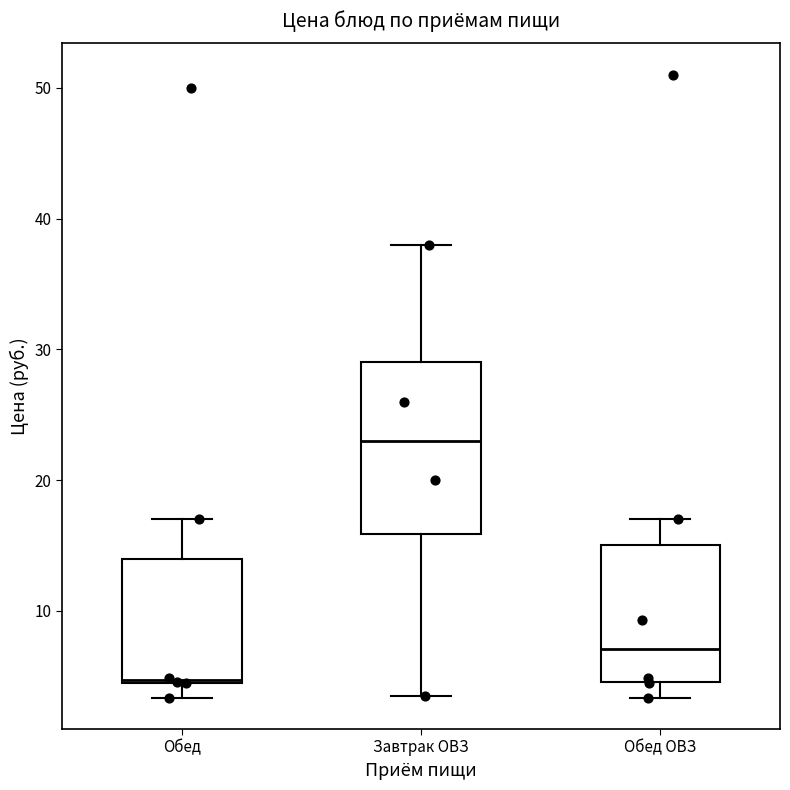

Where does the upper whisker of the box for Обед end on the y-axis? The values are not printed on the chart, so give them approximately, as read against the axis.

17